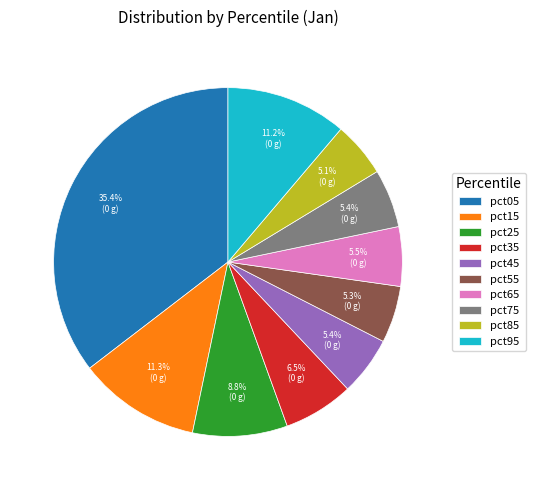

Does pct95 represent more than half of the total?

No